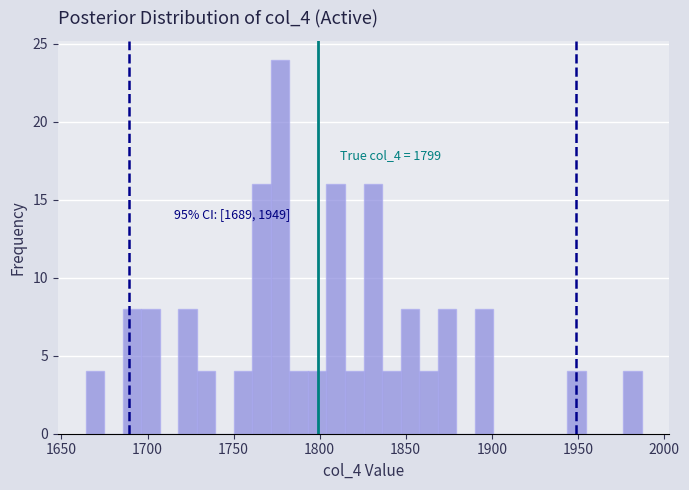

Around what value on the x-axis is the tallest bar? Give the approximate position of its centre, as read against the axis.

1775